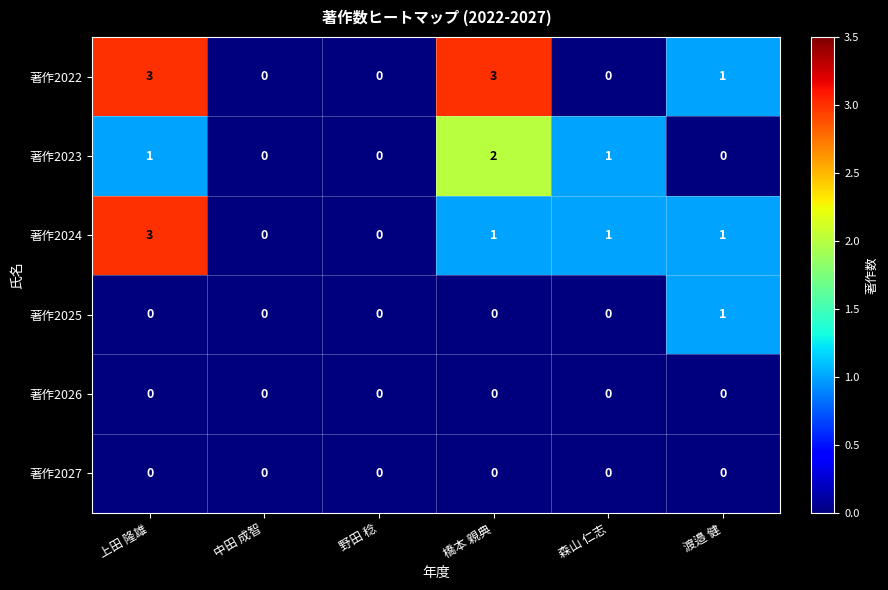

What is the greatest value displayed?

3